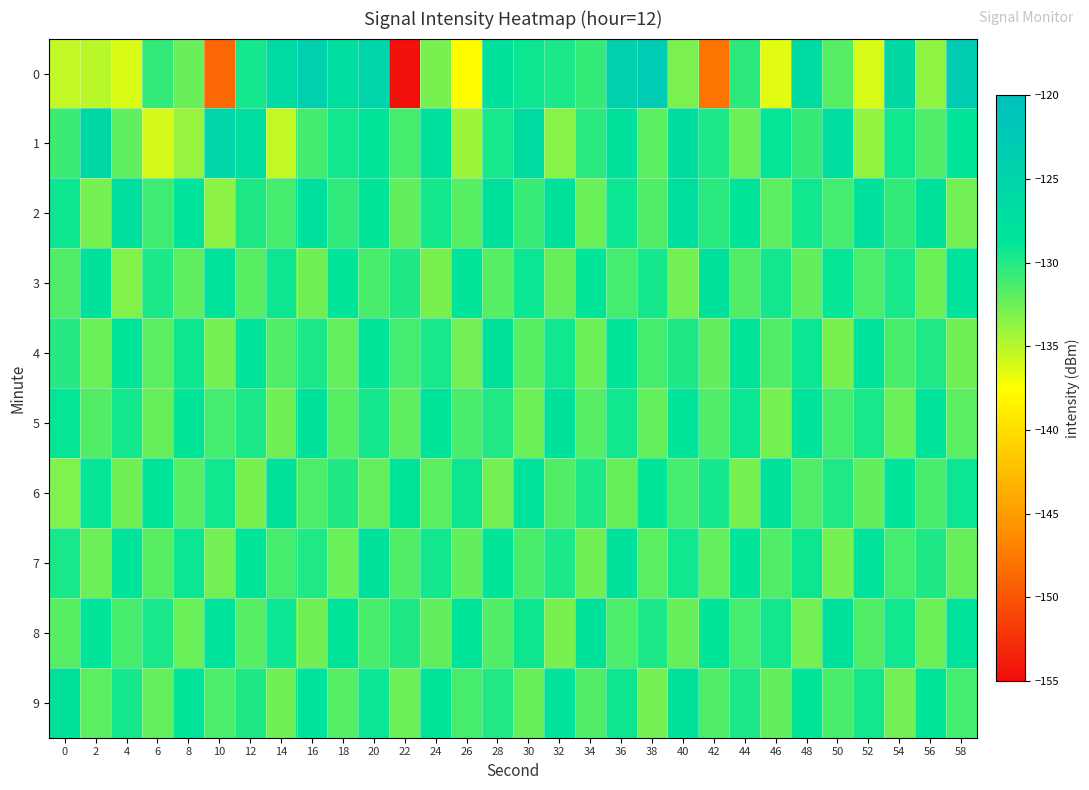

Rank the series at 38 from lowest to highest value.

9, 5, 1, 7, 2, 4, 8, 3, 6, 0